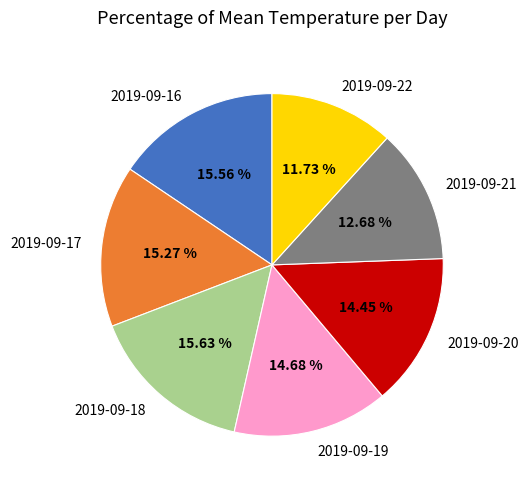

True or false: 2019-09-20 accounts for 14% of the total.

True